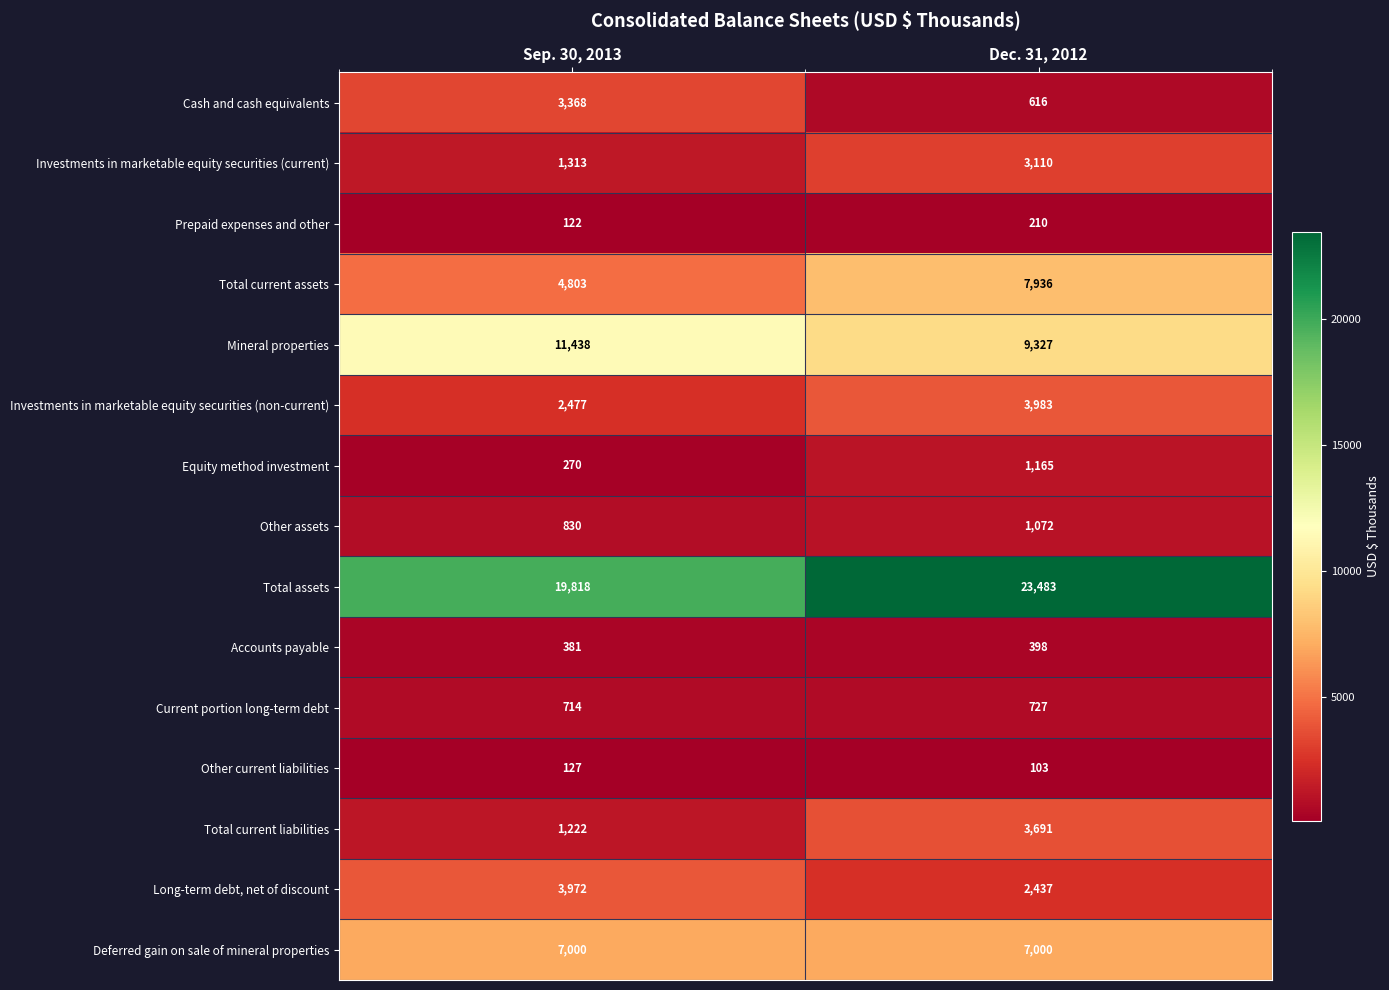

List the series in order of their peak value, lowest first.

Other current liabilities, Prepaid expenses and other, Accounts payable, Current portion long-term debt, Other assets, Equity method investment, Investments in marketable equity securities (current), Cash and cash equivalents, Total current liabilities, Long-term debt, net of discount, Investments in marketable equity securities (non-current), Deferred gain on sale of mineral properties, Total current assets, Mineral properties, Total assets